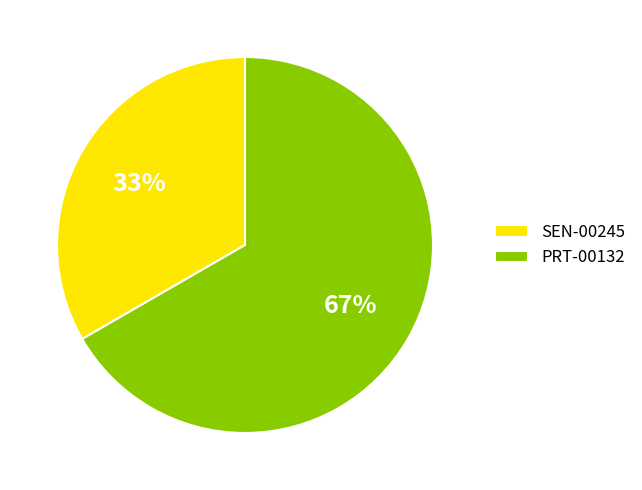

To the nearest percent, what portion does SEN-00245 represent?

33%